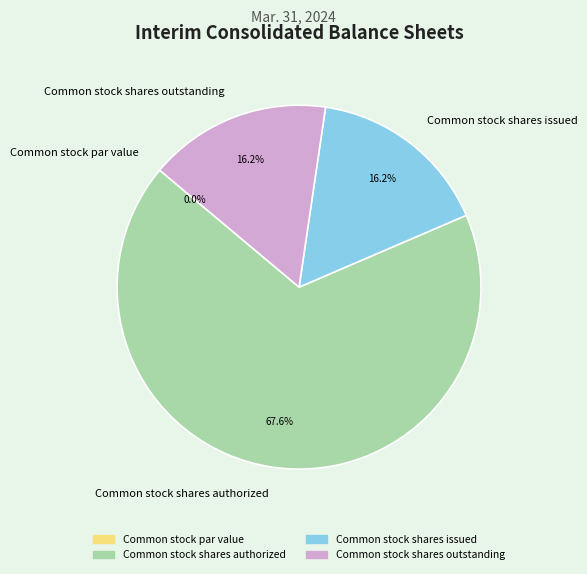

True or false: Common stock shares outstanding accounts for 8% of the total.

False